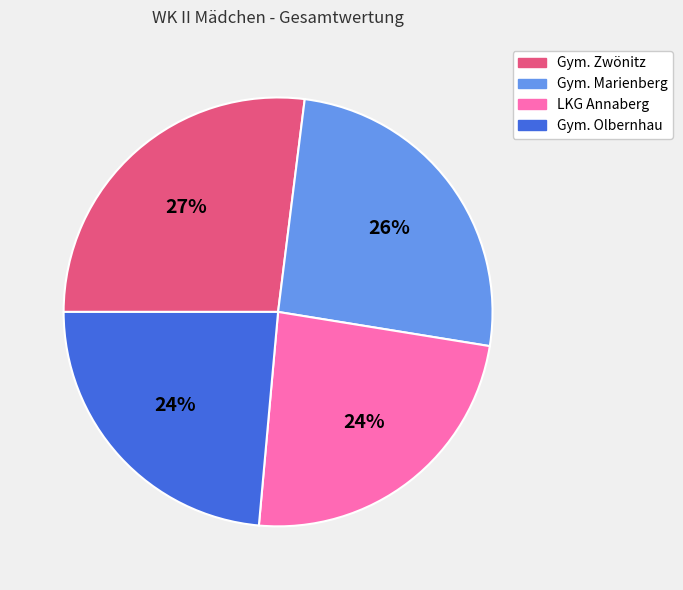

The Gym. Olbernhau slice represents 24% of the pie. True or false?

True